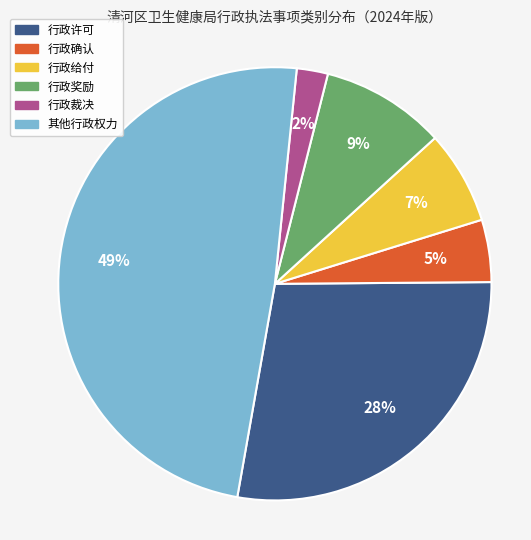

What is the ratio of the value at 行政裁决 to the value at 行政给付?

0.3